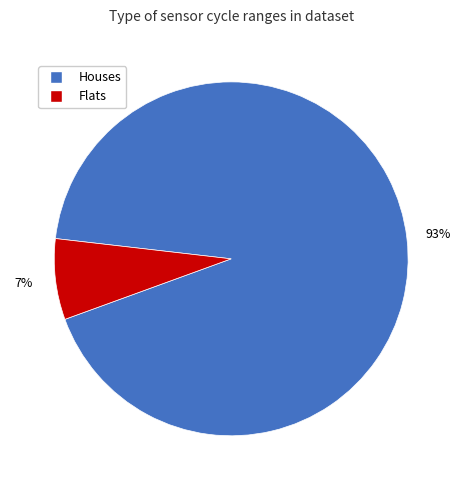

Rank the categories by value from lowest to highest.

Flats, Houses